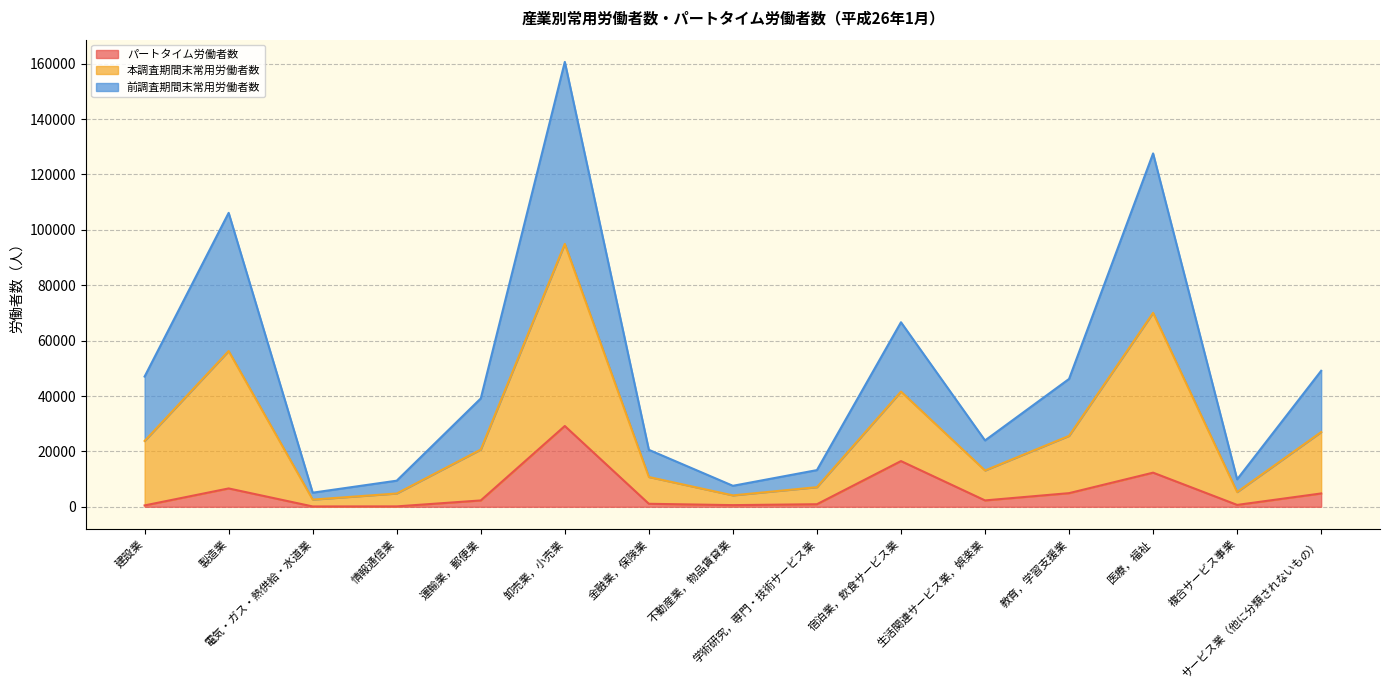

At how many categories does at least one series exceed 90836?

3